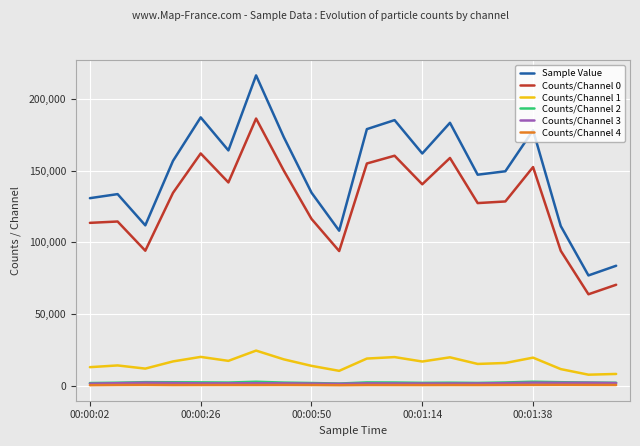

True or false: Counts/Channel 4 and Sample Value intersect in this chart.

False